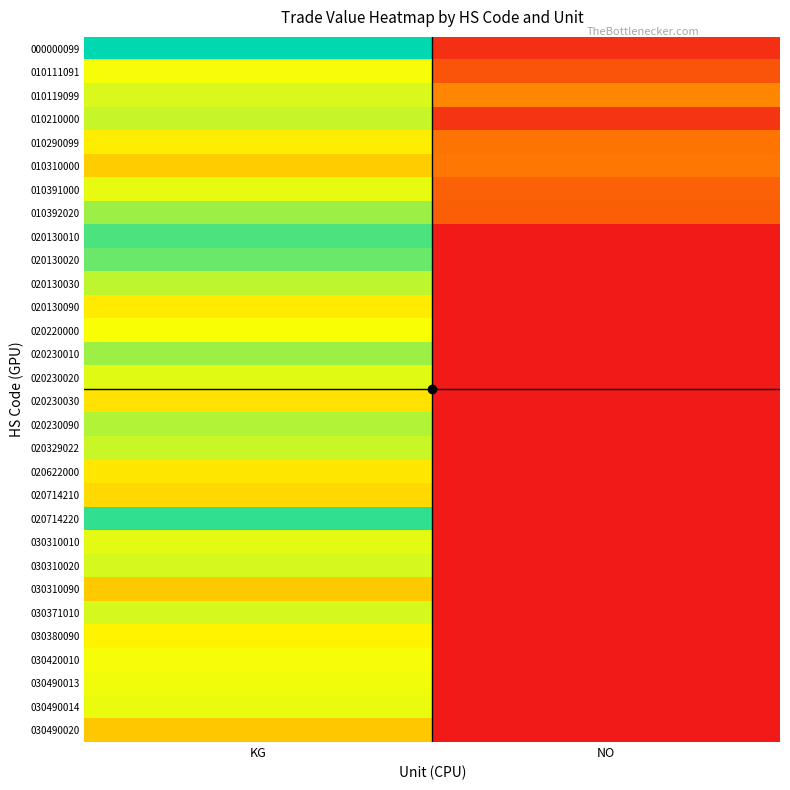

Count the number of categories in the chart.

2